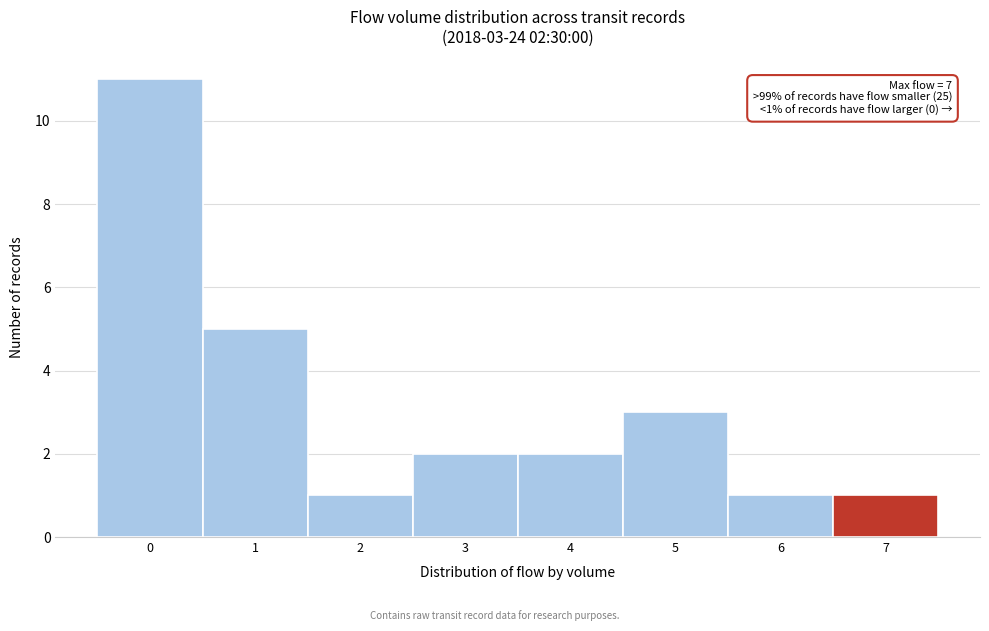

Reading right to left, what are all the values shown in this chart?

7=1	6=1	5=3	4=2	3=2	2=1	1=5	0=11